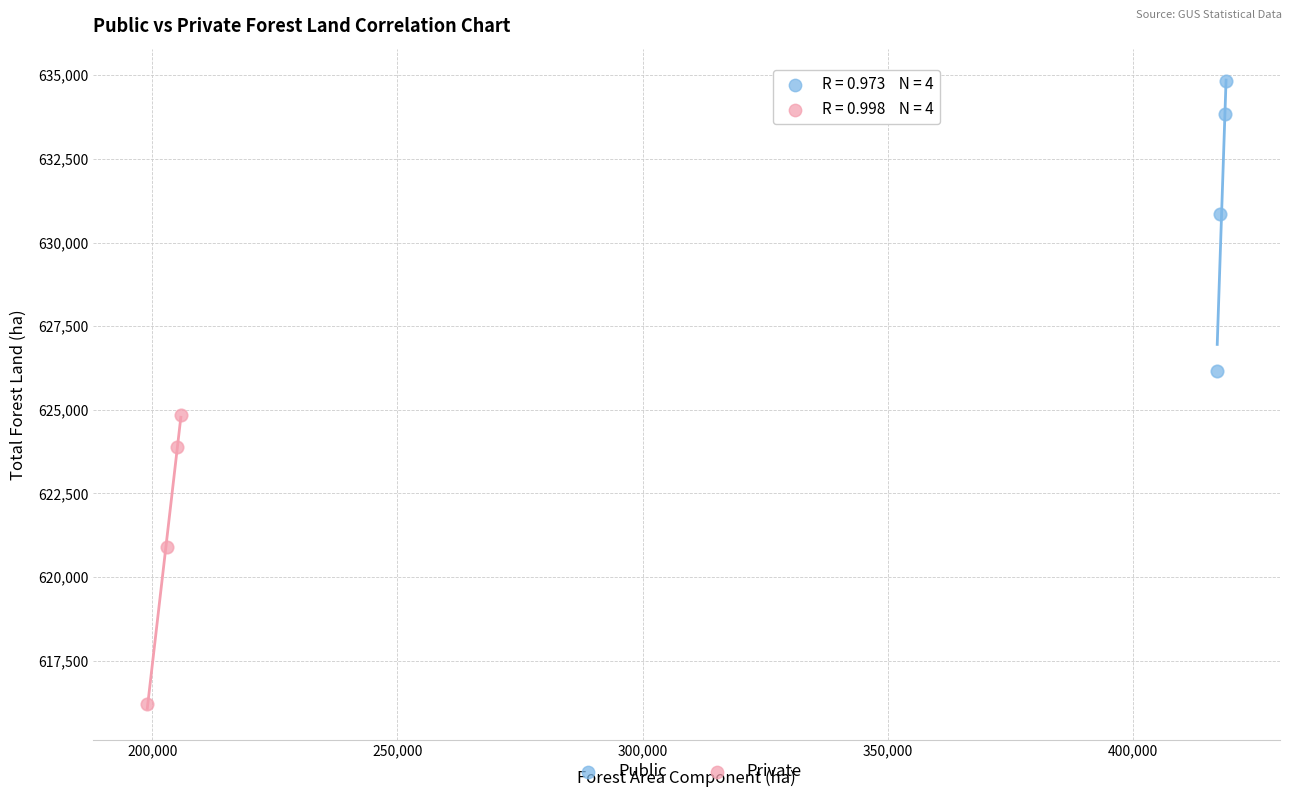

Which series contains the lowest Y value?

Private